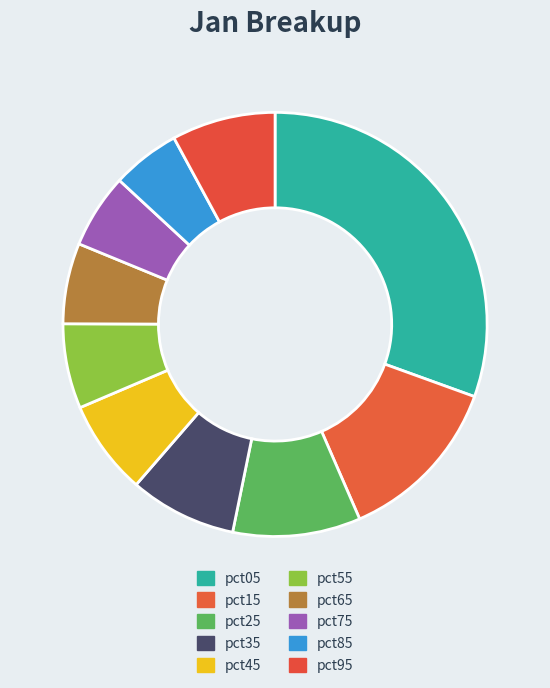

Which has a higher value, pct65 or pct25?

pct25